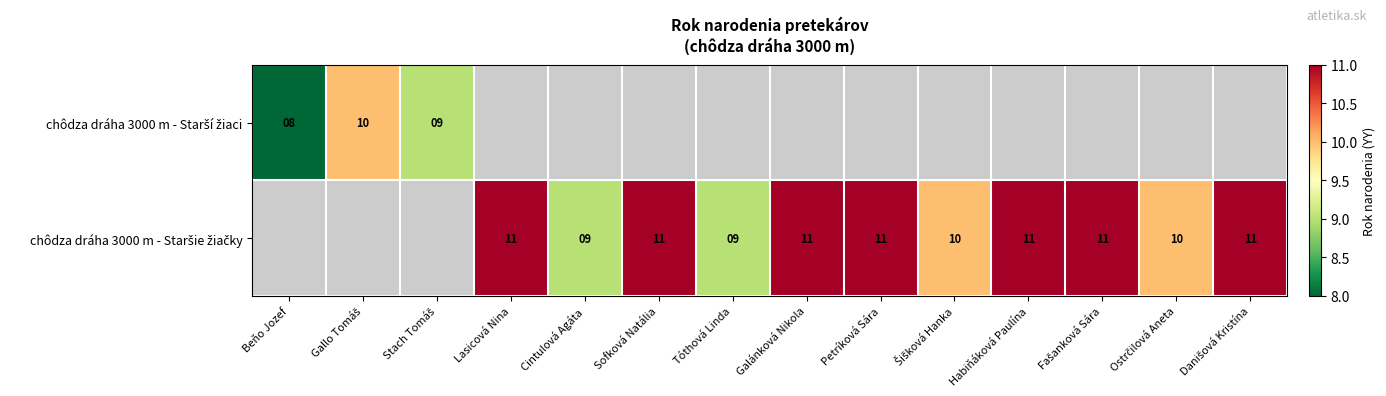

At Sofková Natália, list the series in order from smallest to largest.

chôdza dráha 3000 m - Starší žiaci, chôdza dráha 3000 m - Staršie žiačky